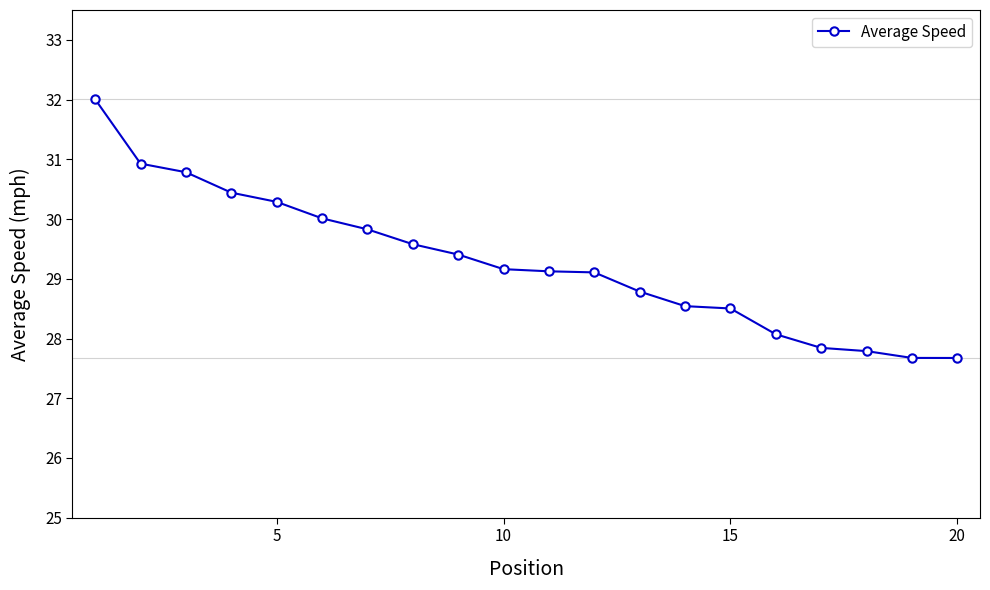

What is the difference between the second highest and minimum values?

3.3